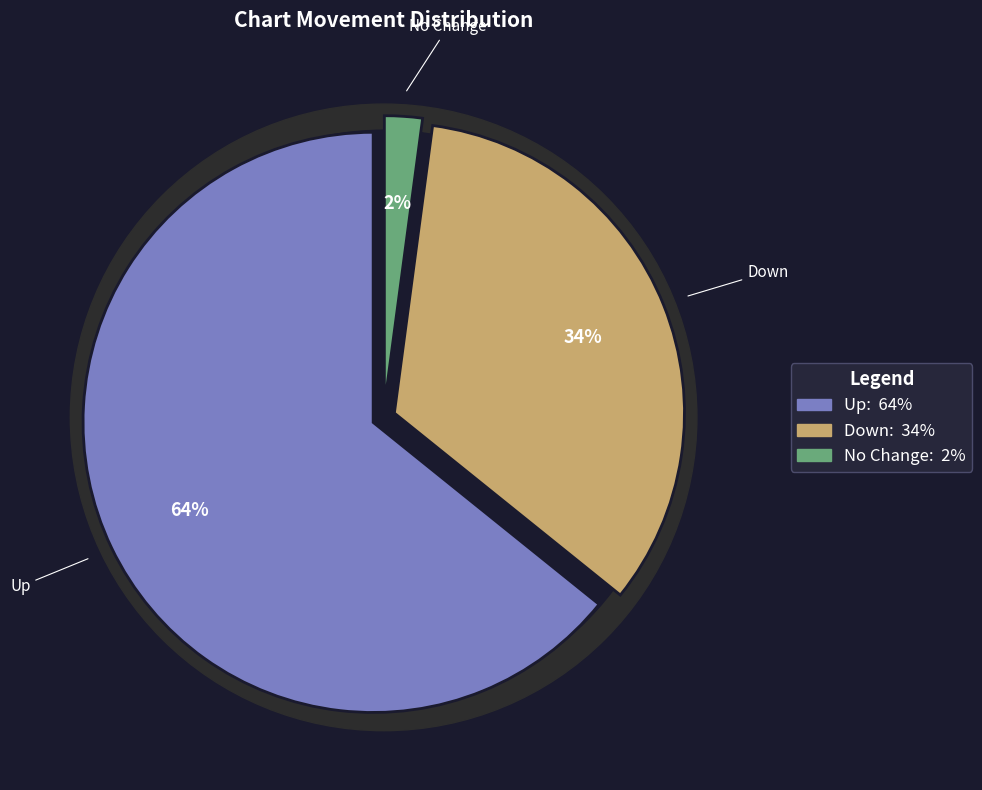

Which slice represents more than half of the pie?

up